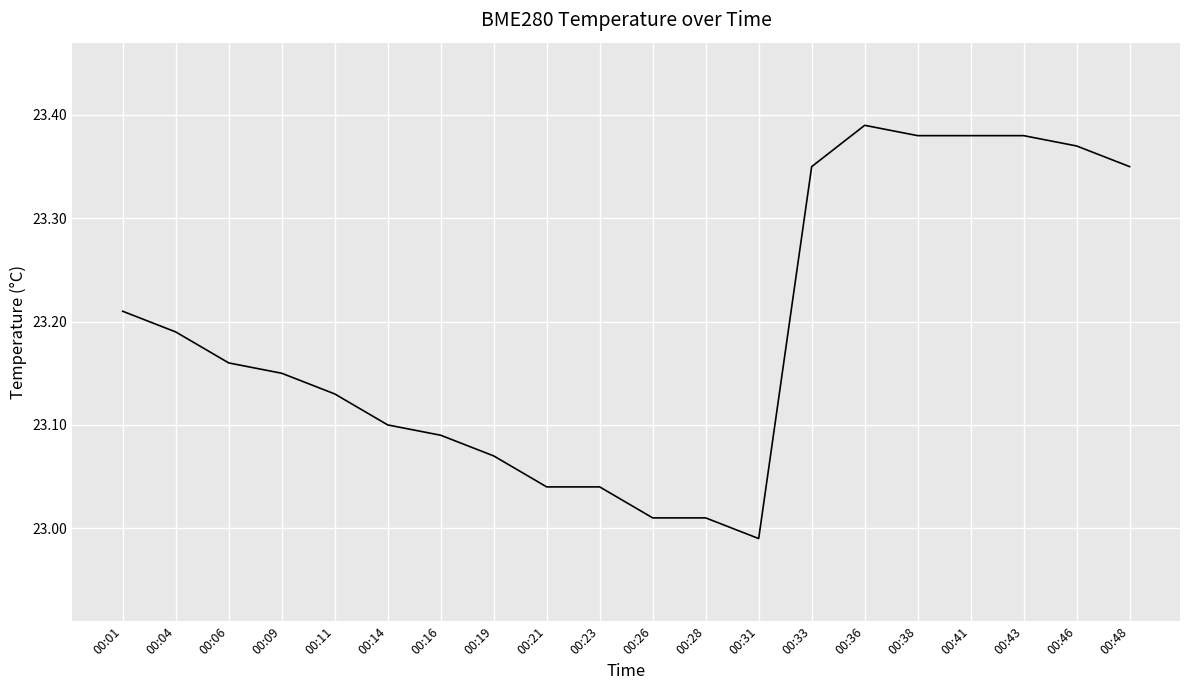

Where does the data first go above 23?

00:01